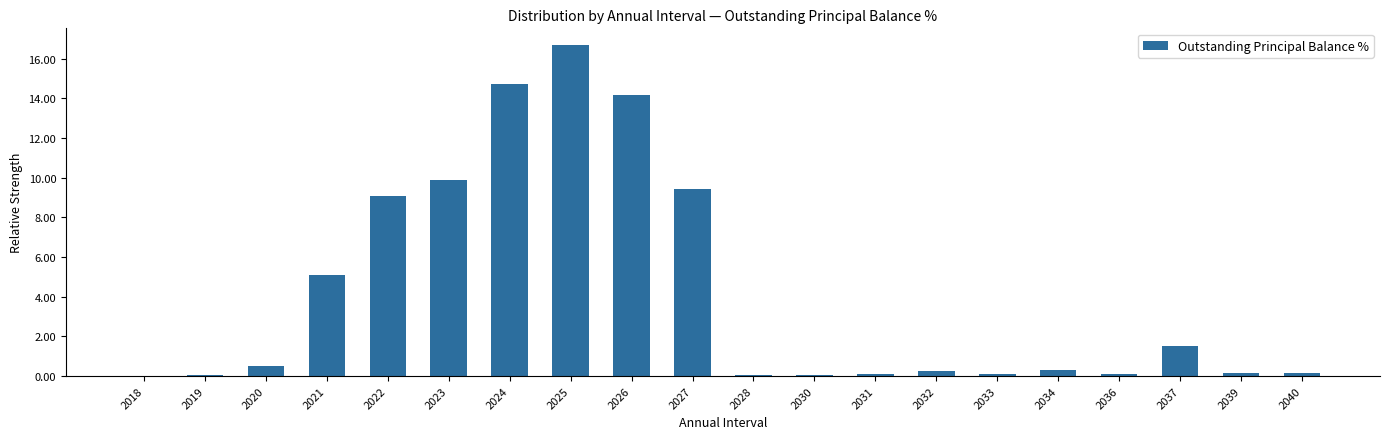

Which category has the highest value across all series?

2025